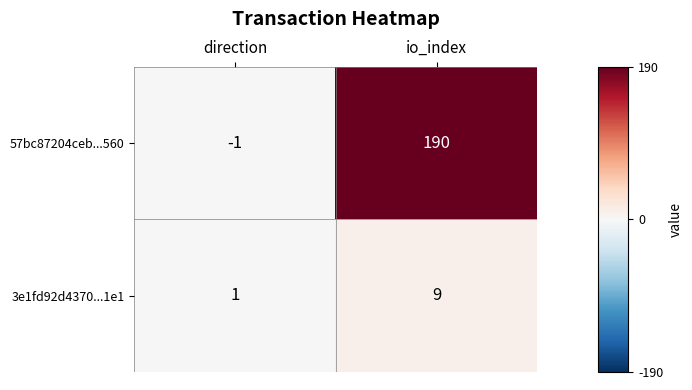

What is the difference between the maximum and minimum values in the 3e1fd92d4370...1e1 series?

8